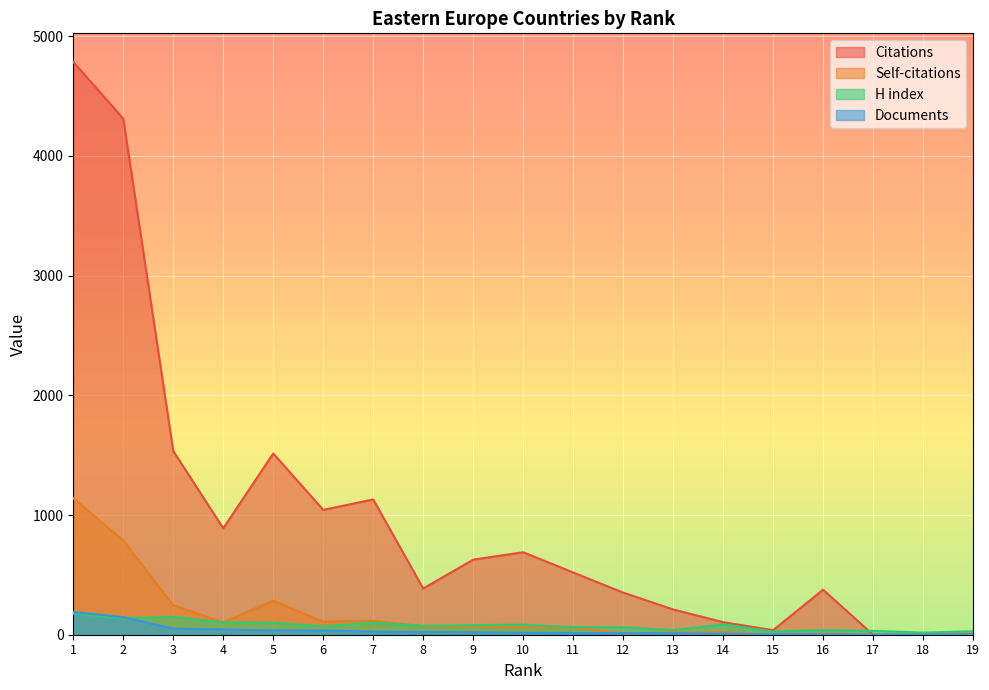

What are all the series names shown in the legend?

Citations, Self-citations, H index, Documents